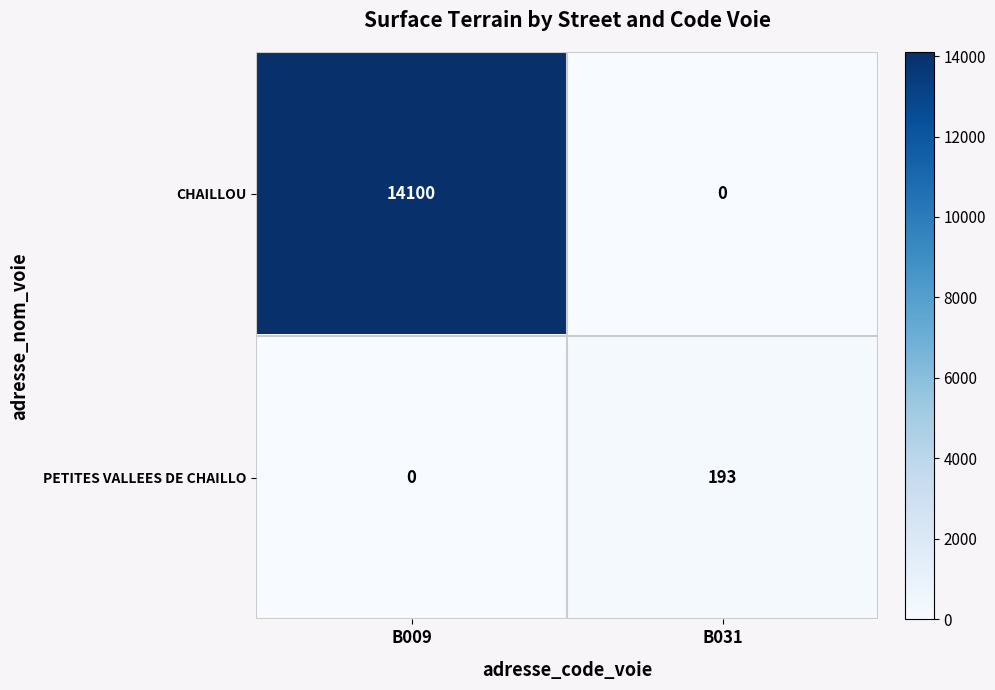

What is the greatest value displayed?

14100